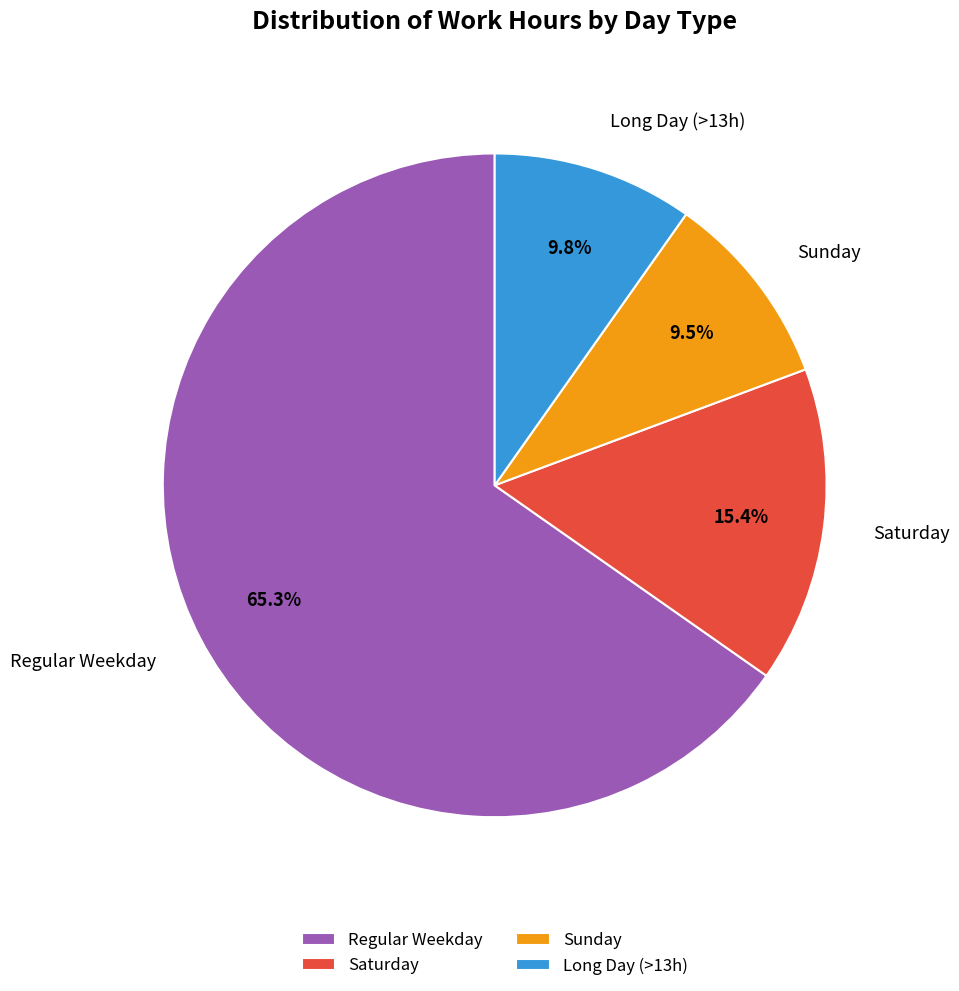

Is there any slice that represents more than half of the pie?

Yes